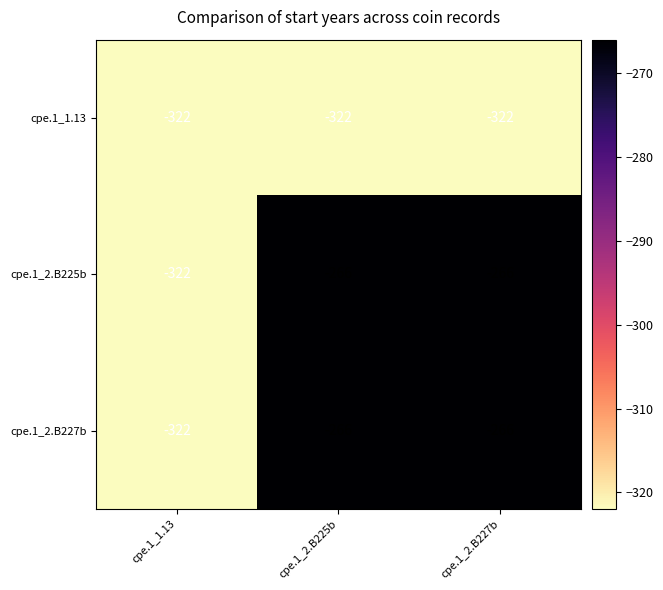

Reading left to right, list all the values displayed in this chart.

cpe.1_1.13: cpe.1_1.13=-322	cpe.1_2.B225b=-322	cpe.1_2.B227b=-322
cpe.1_2.B225b: cpe.1_1.13=-322	cpe.1_2.B225b=-266	cpe.1_2.B227b=-266
cpe.1_2.B227b: cpe.1_1.13=-322	cpe.1_2.B225b=-266	cpe.1_2.B227b=-266